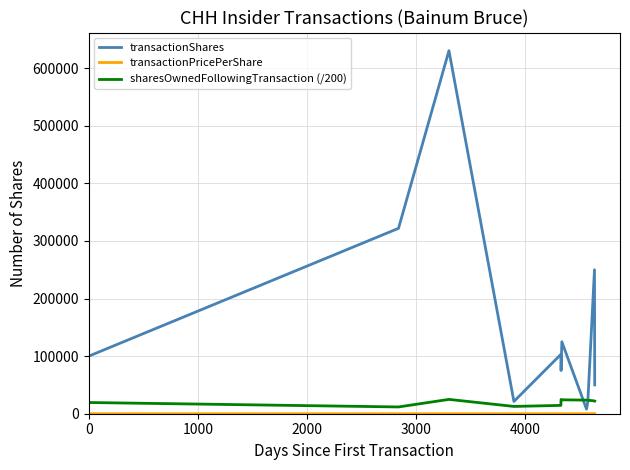

Which series has the largest range (max minus min)?

transactionShares